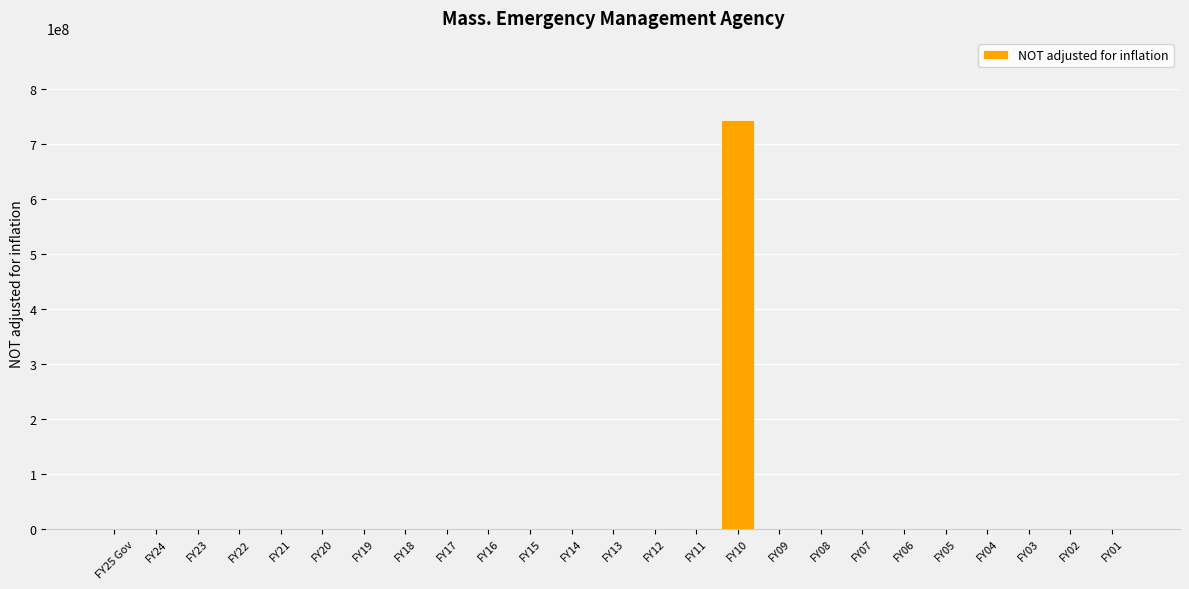

At which category does the chart reach its peak across all series?

FY10